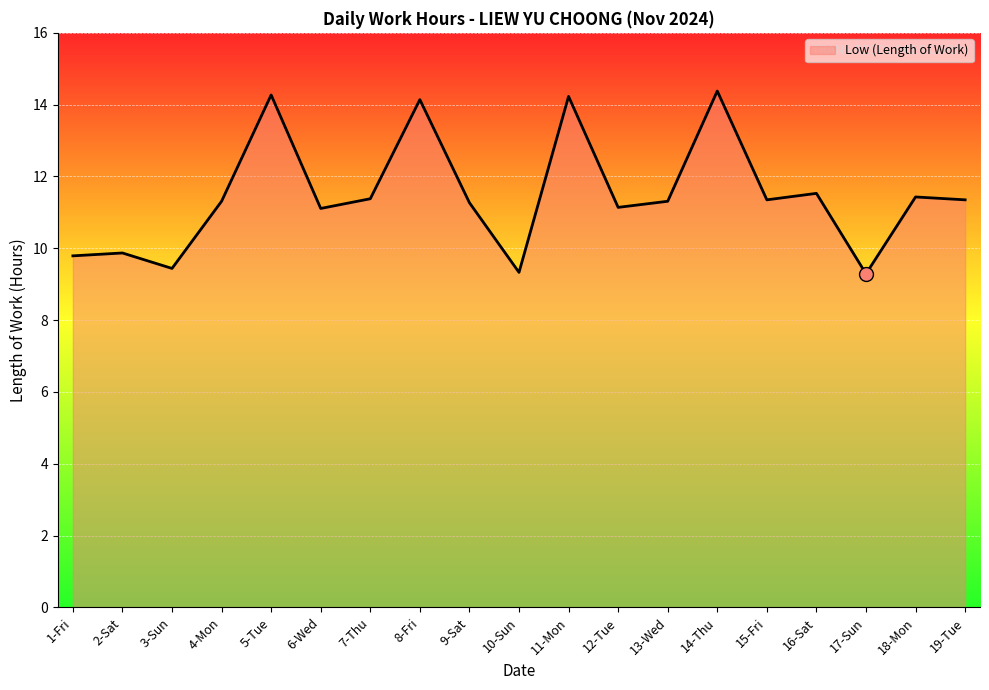

What is the change in value from 6-Wed to 9-Sat?

+0.2